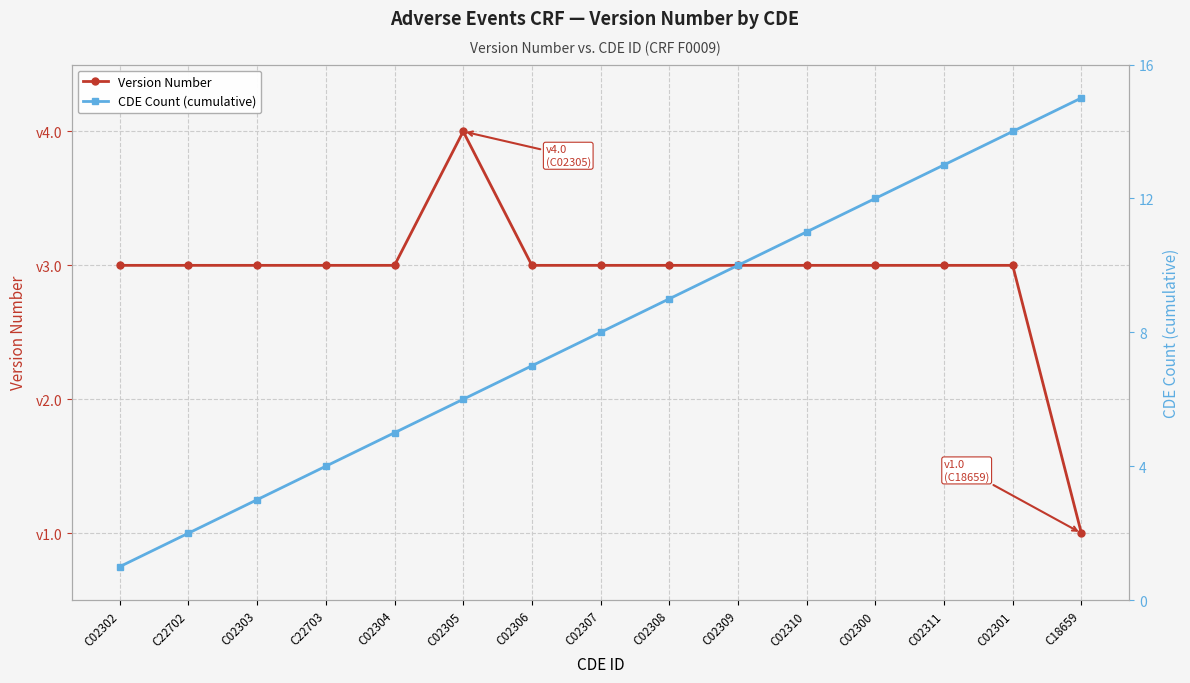

Reading left to right, extract all data points from this chart.

Version Number: C02302=3	C22702=3	C02303=3	C22703=3	C02304=3	C02305=4	C02306=3	C02307=3	C02308=3	C02309=3	C02310=3	C02300=3	C02311=3	C02301=3	C18659=1
CDE Count (cumulative): C02302=1	C22702=2	C02303=3	C22703=4	C02304=5	C02305=6	C02306=7	C02307=8	C02308=9	C02309=10	C02310=11	C02300=12	C02311=13	C02301=14	C18659=15